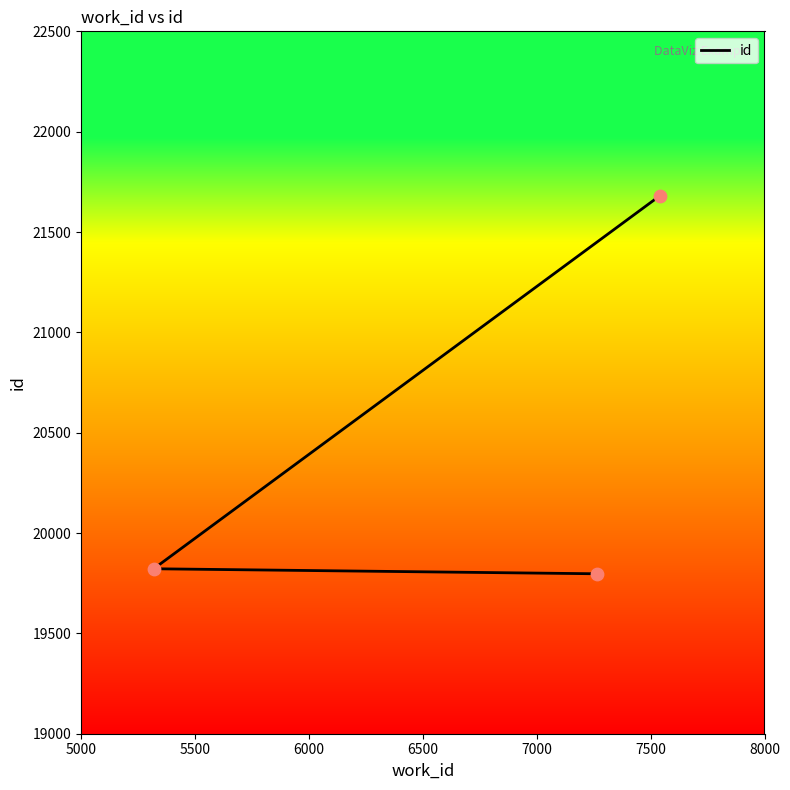

What is the change in value from 5000 to 5500?

+25